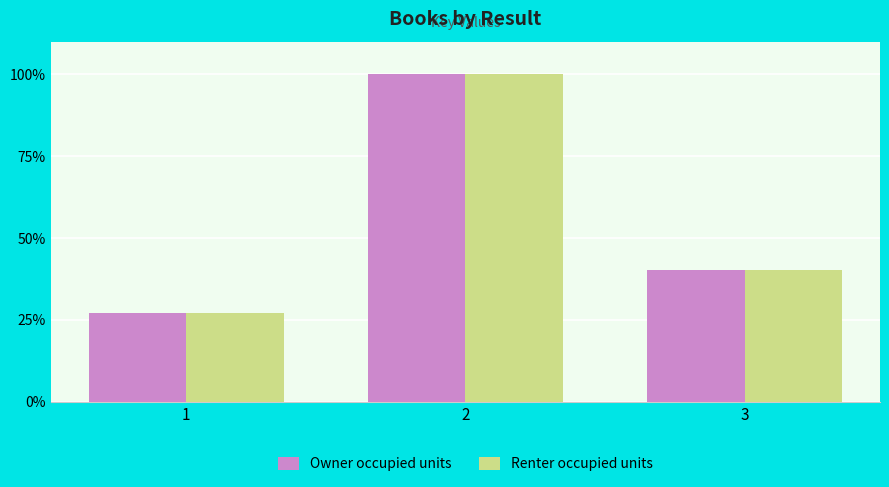

At which category is the sum across all series the highest?

2